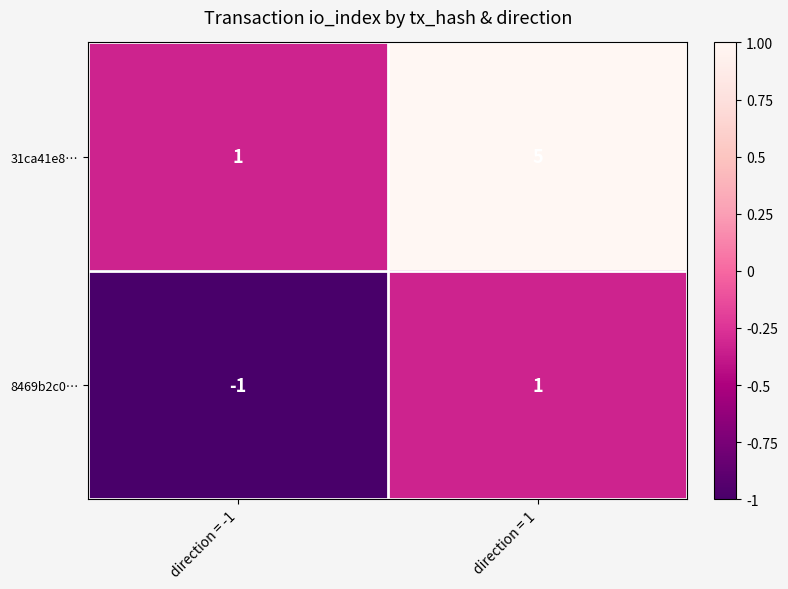

What is the spread (max minus min) of values at direction = -1?

2